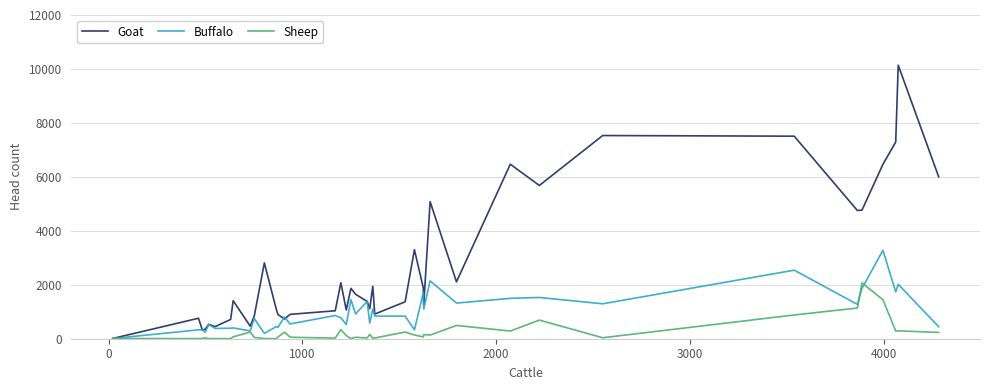

Which series has the largest total across all categories?

Goat